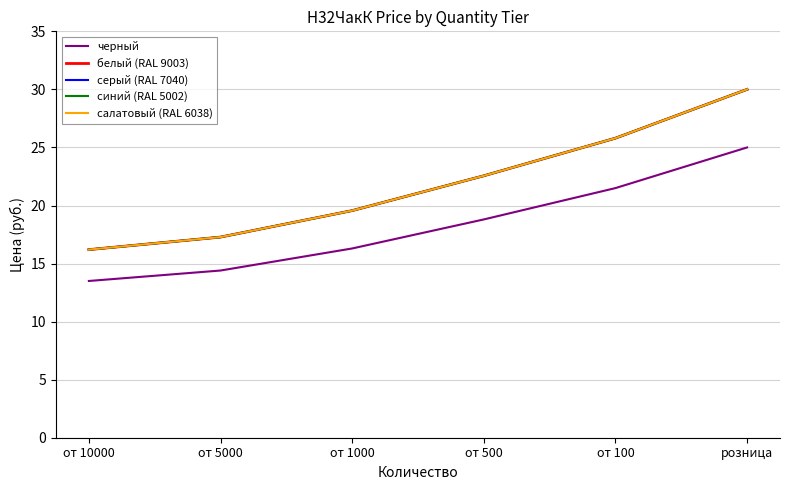

At which label is белый (RAL 9003) closest to 23?

от 500